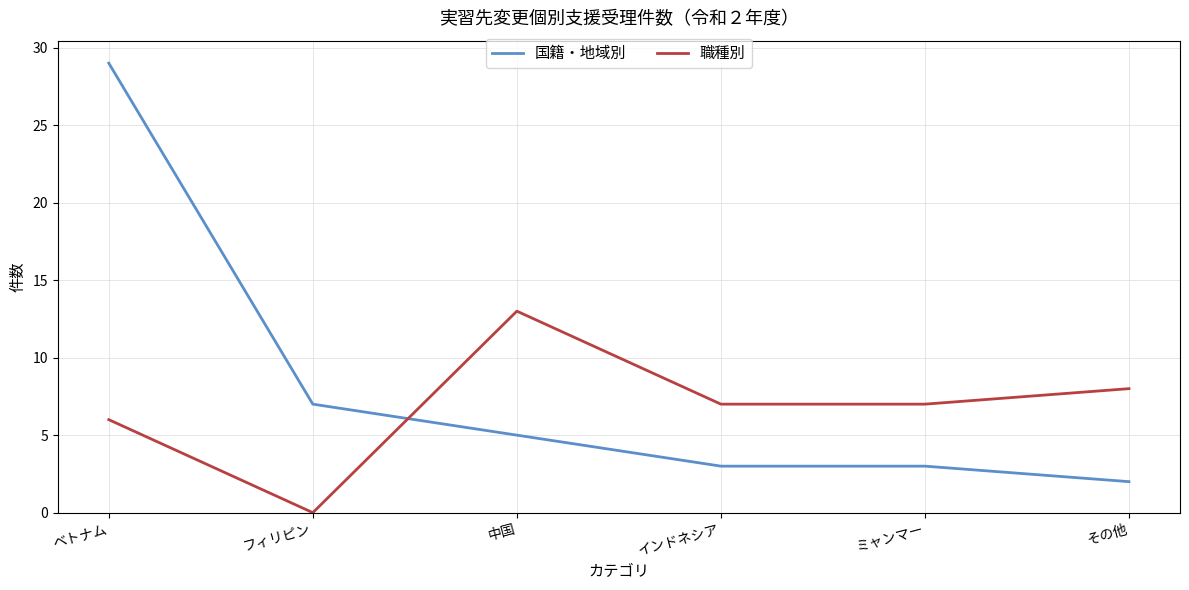

True or false: 国籍・地域別 has a value of 5 at 中国.

True